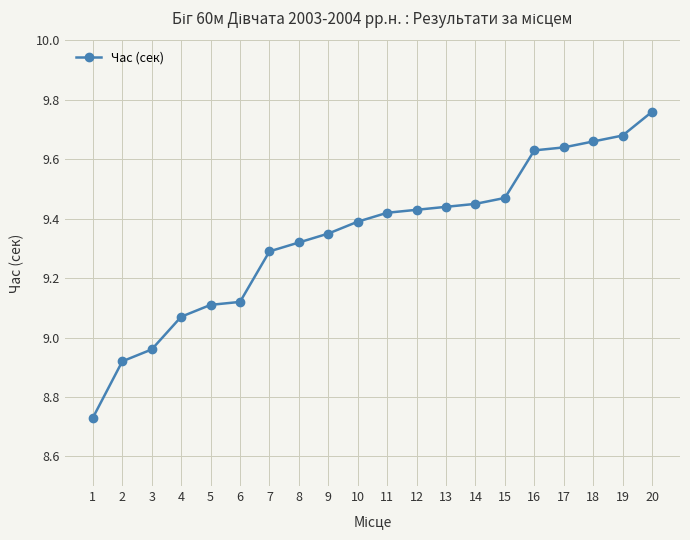

The value at 12 is 9.4. True or false?

True